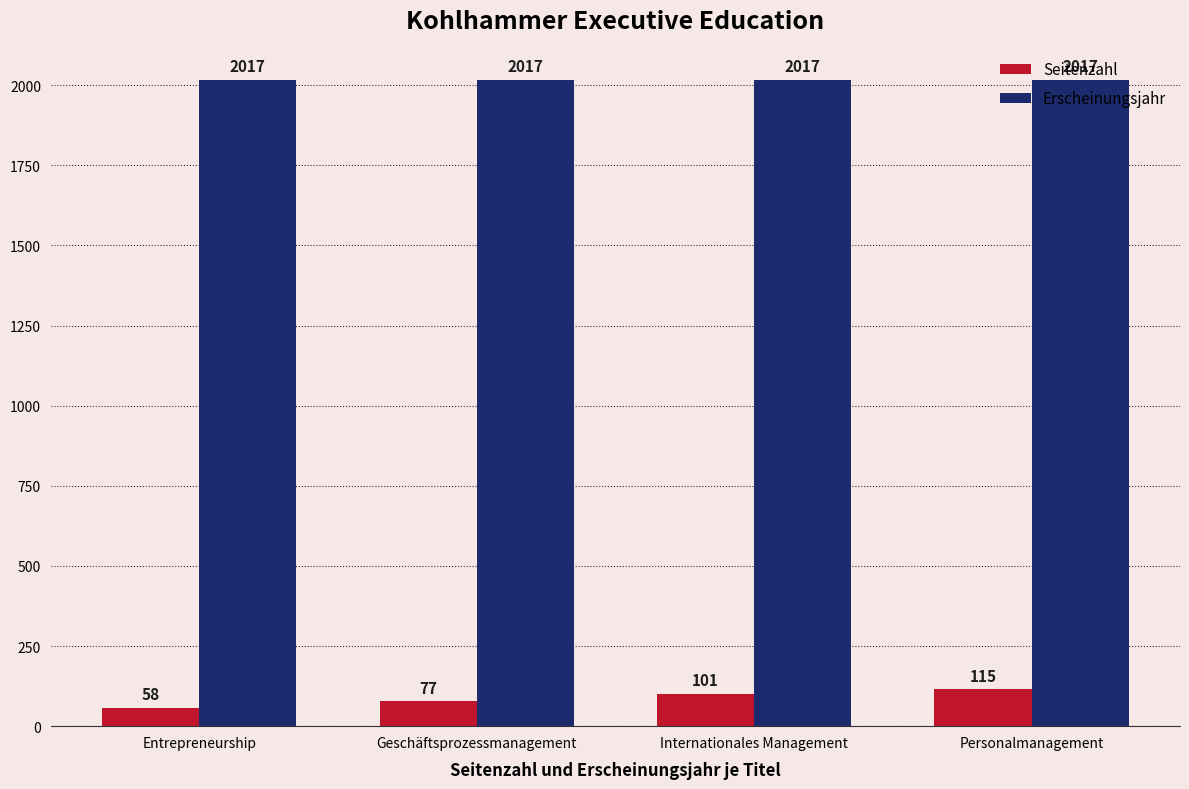

Reading right to left, transcribe all the data shown in this chart.

Seitenzahl: 115	101	77	58
Erscheinungsjahr: 2017	2017	2017	2017